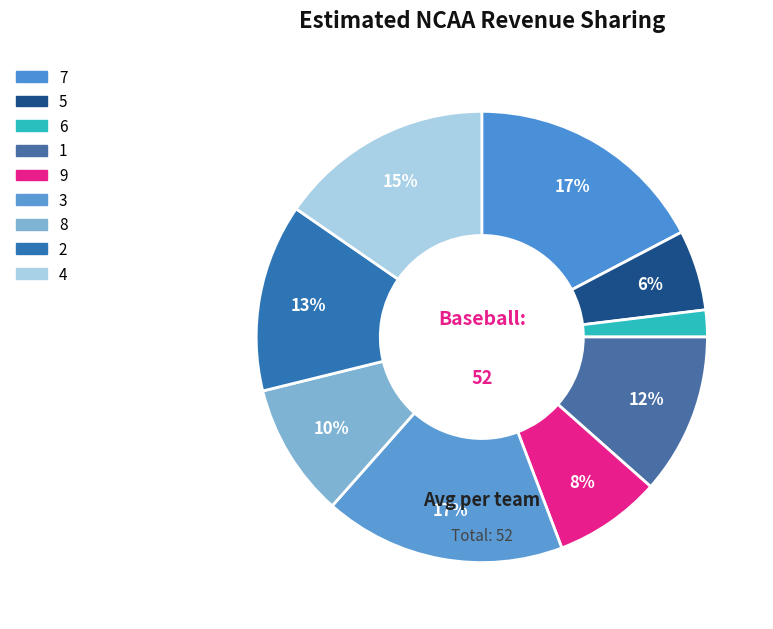

How many segments does this pie chart have?

9